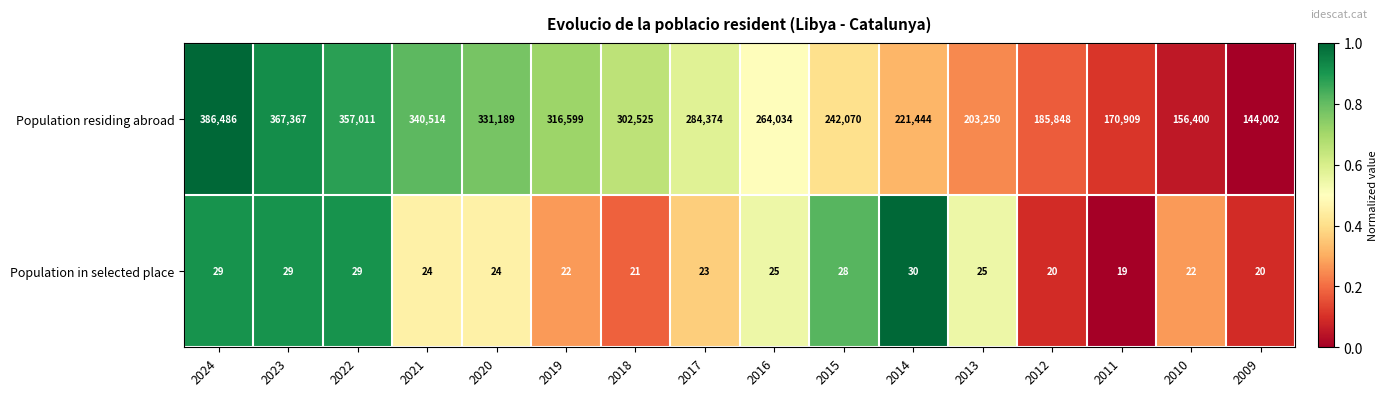

What is the maximum value for Population in selected place?

30